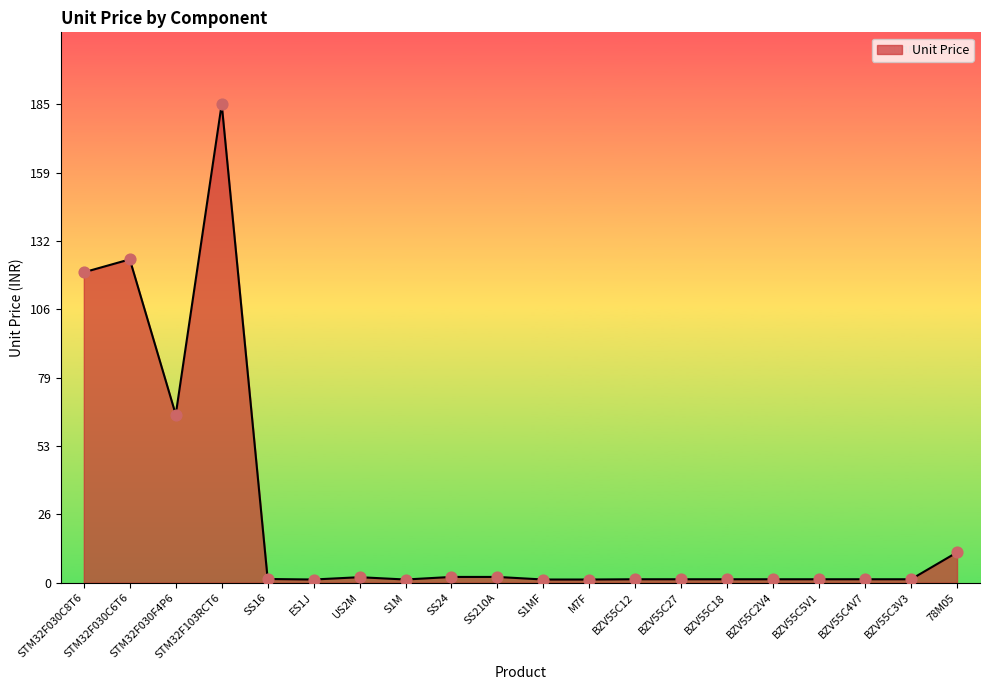

Which category has the highest value across all series?

STM32F103RCT6